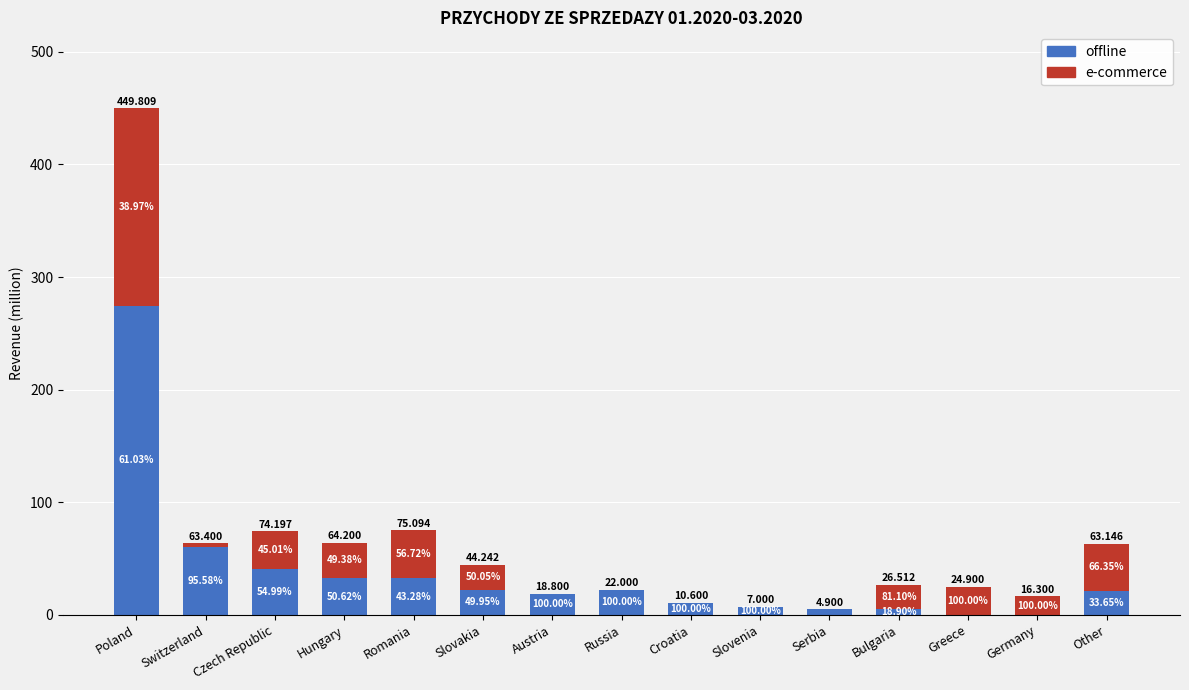

What are all the series names shown in the legend?

offline, e-commerce